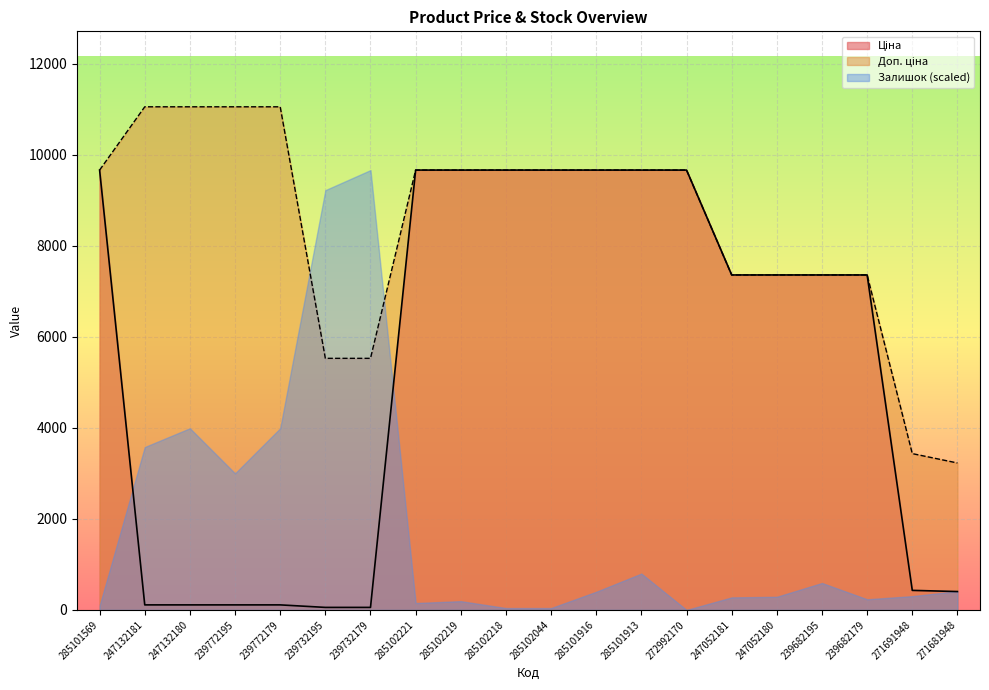

Where is Ціна nearest to the value 4859?

247052181